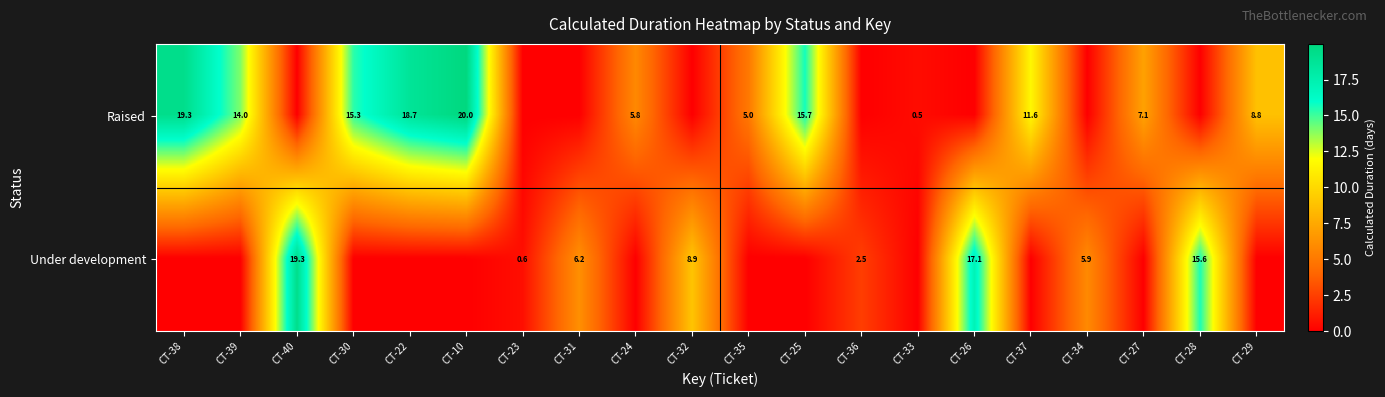

The value of Raised at CT-33 is 0.5. True or false?

True